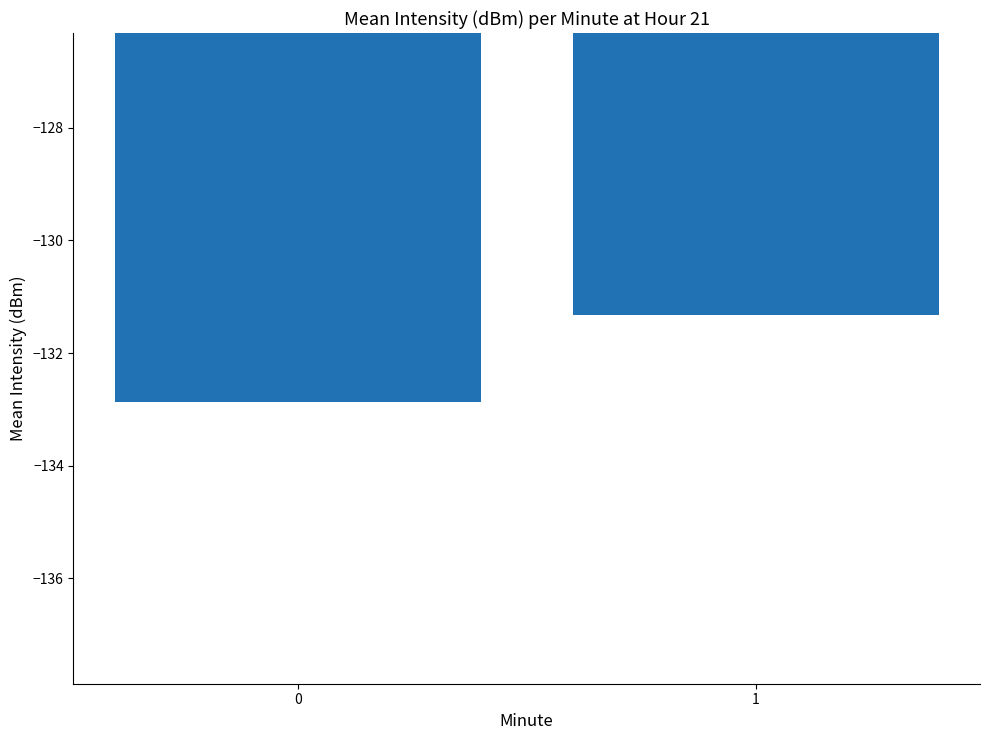

List the labels in order of value, largest first.

1, 0